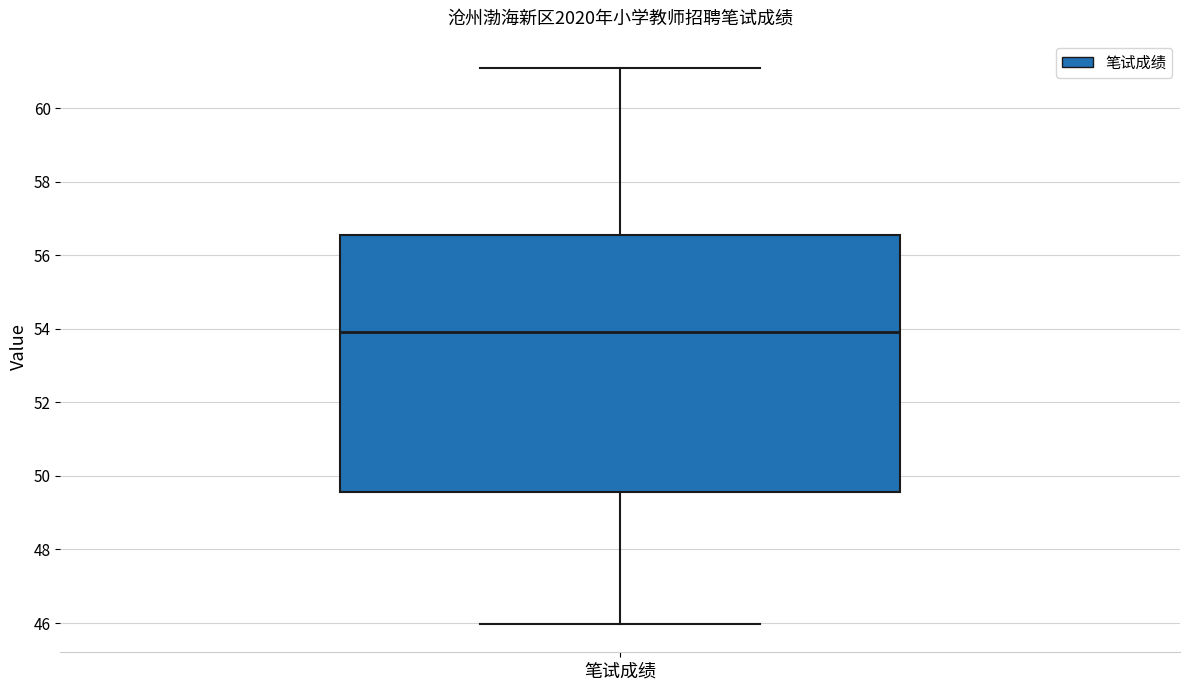

Read this box plot against the y-axis: the position of the median line, the range covered by the box, and the ends of both whiskers. The values are not printed on the chart, so give them approximately, as read against the axis.

median 54.0, box 49.6 to 56.6, whiskers 46.0 to 61.0